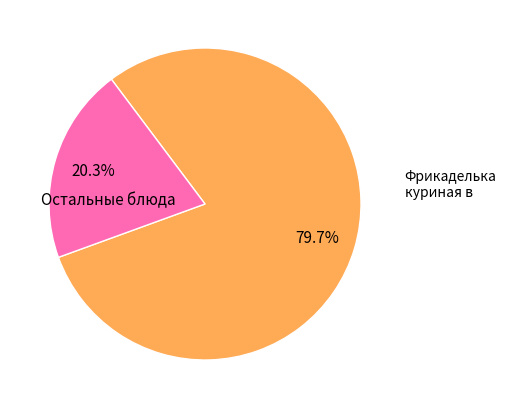

Is there a majority slice in this chart?

Yes